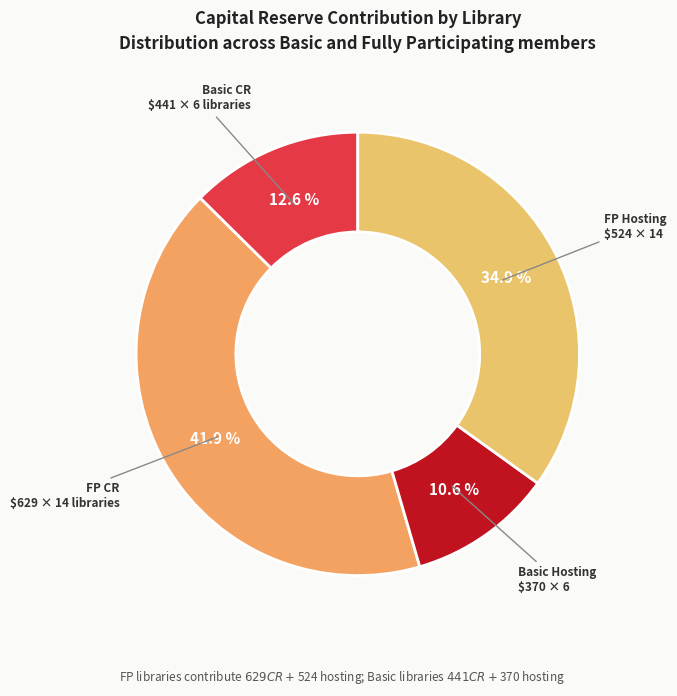

Count the number of slices in the pie.

4